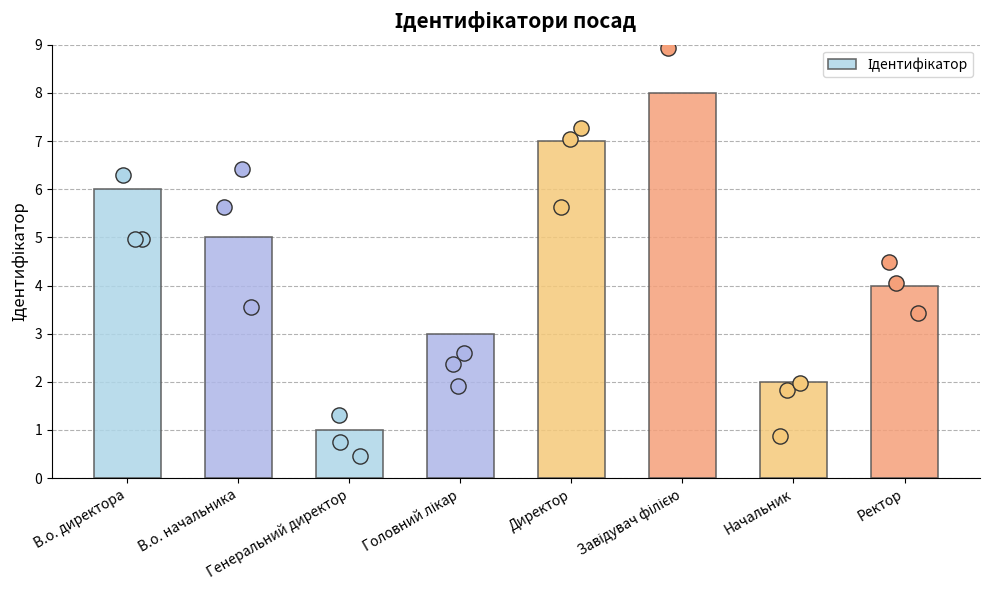

What is the ratio of the value at Генеральний директор to the value at В.о. начальника?

0.2